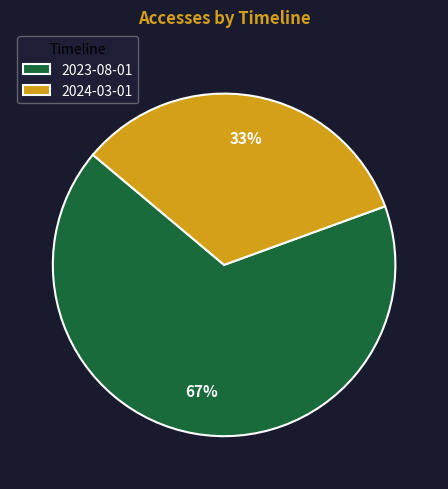

Does 2024-03-01 represent more than half of the total?

No